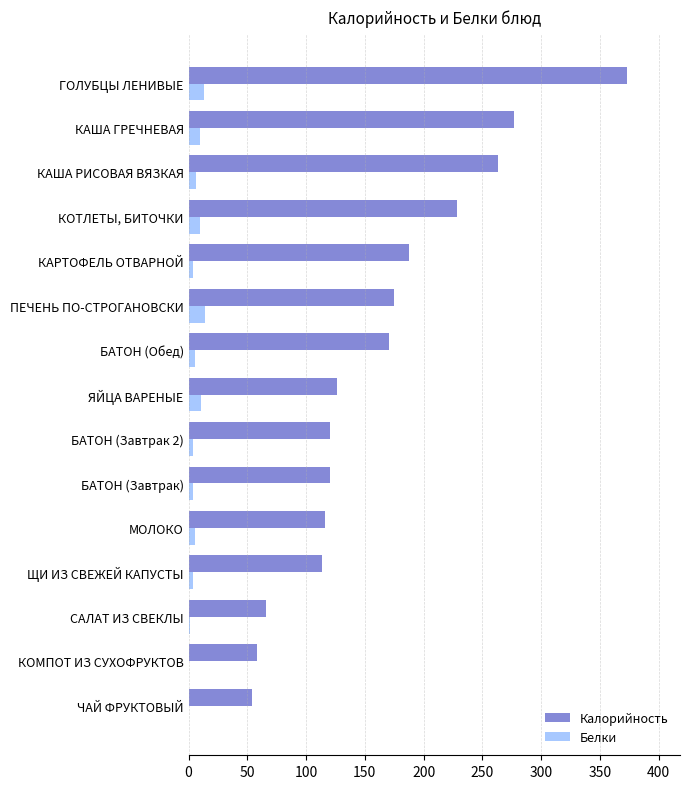

At which label is Калорийность closest to 213?

КОТЛЕТЫ, БИТОЧКИ